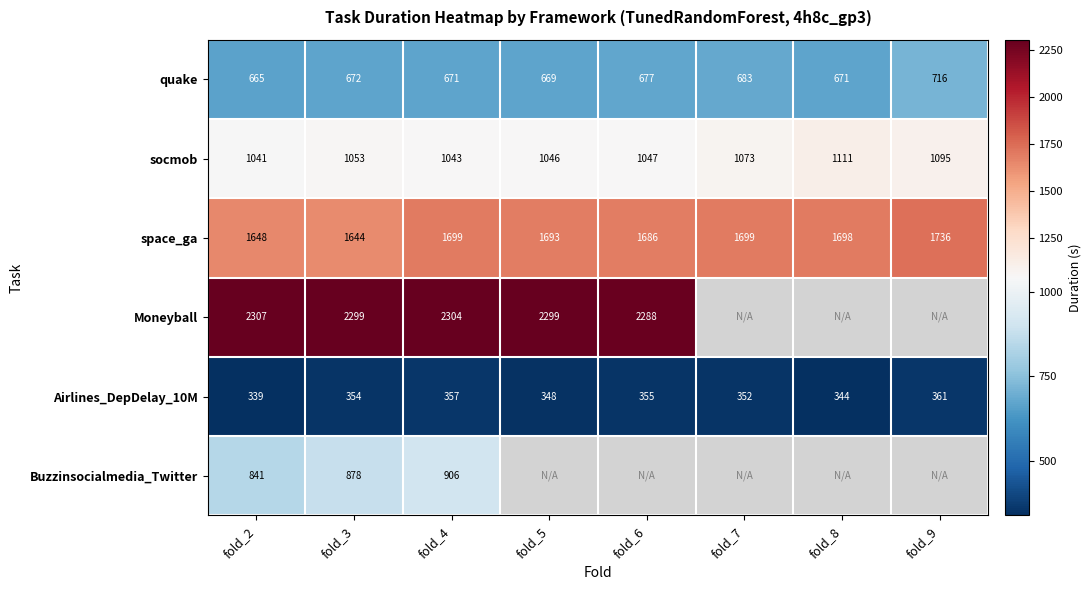

How many values in the space_ga series are below 1698?

4